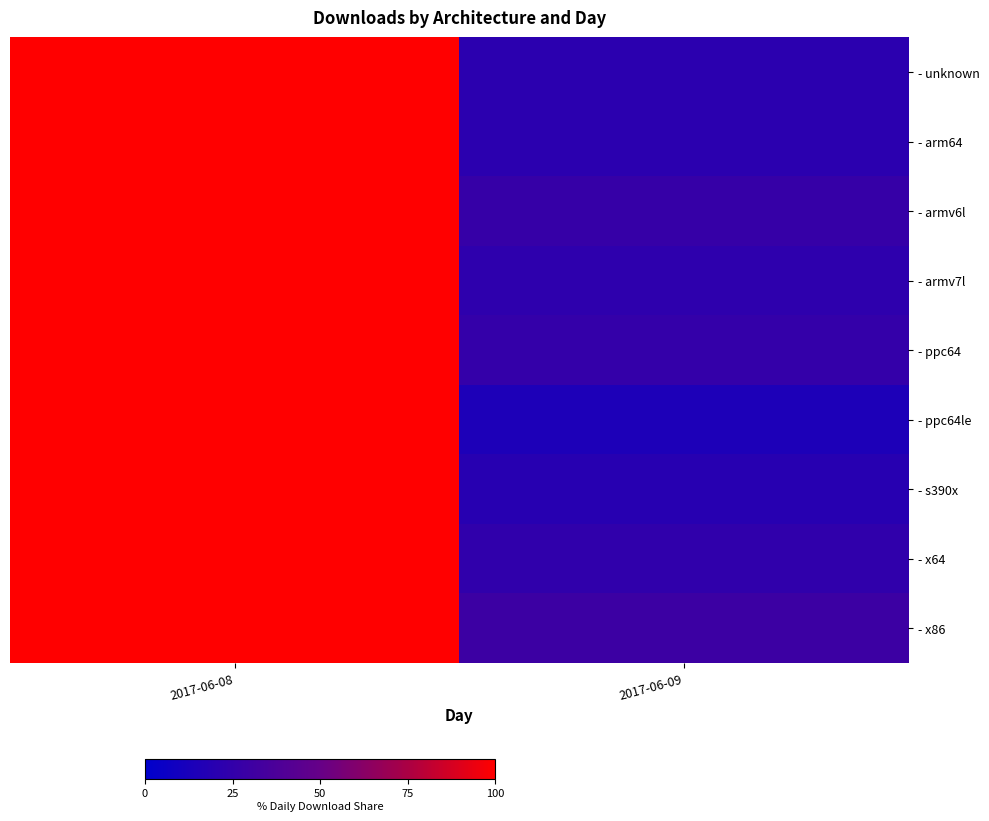

Between 2017-06-09 and 2017-06-08, which is larger?

2017-06-08